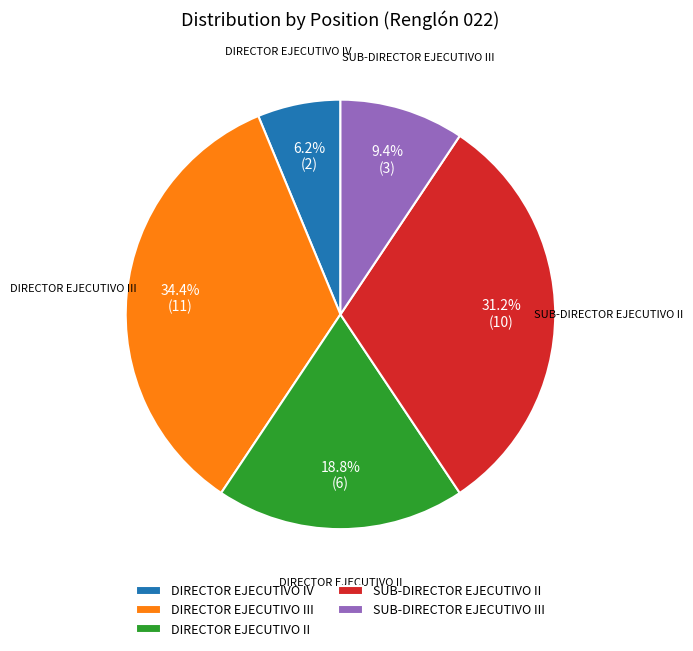

Which has a higher value, DIRECTOR EJECUTIVO II or DIRECTOR EJECUTIVO IV?

DIRECTOR EJECUTIVO II